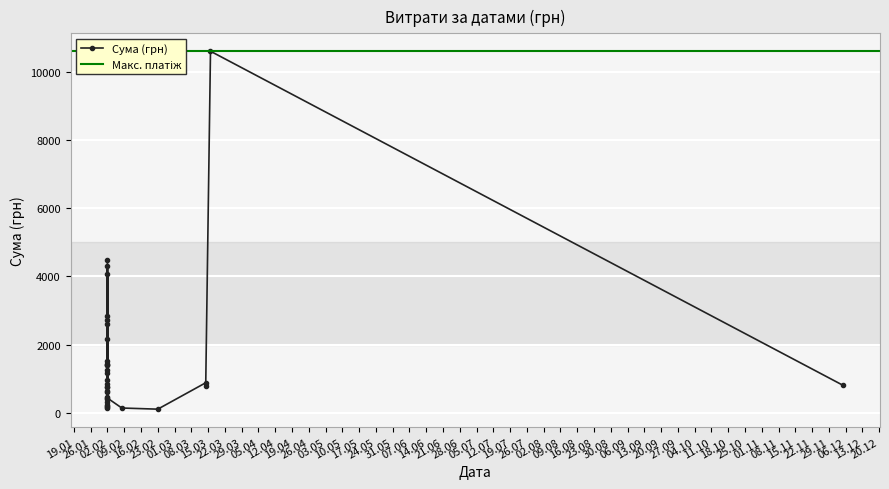

At which category does the chart reach its minimum across all series?

23.02.2016